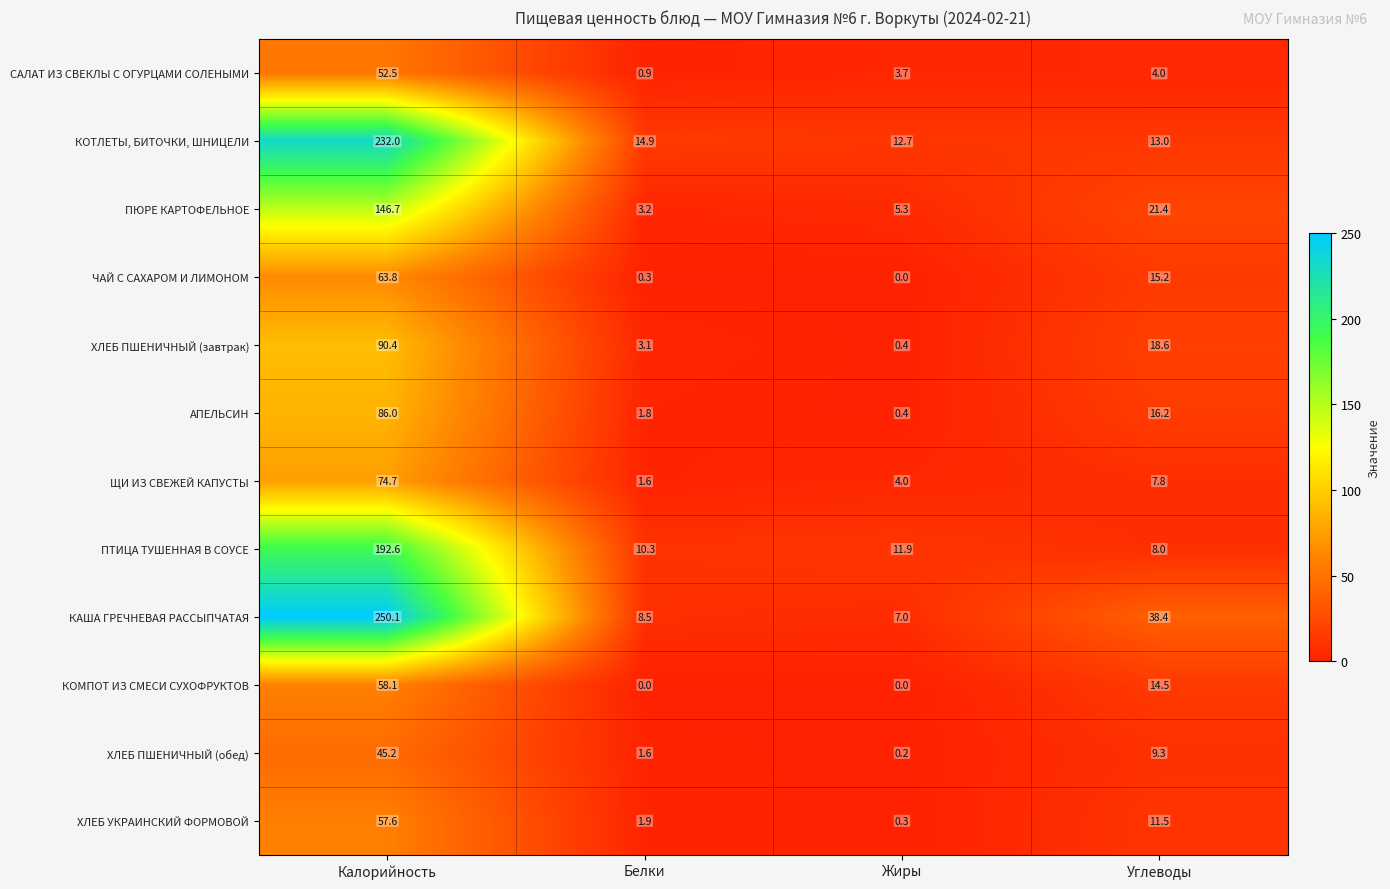

What is the total value across all series at Углеводы?

177.9